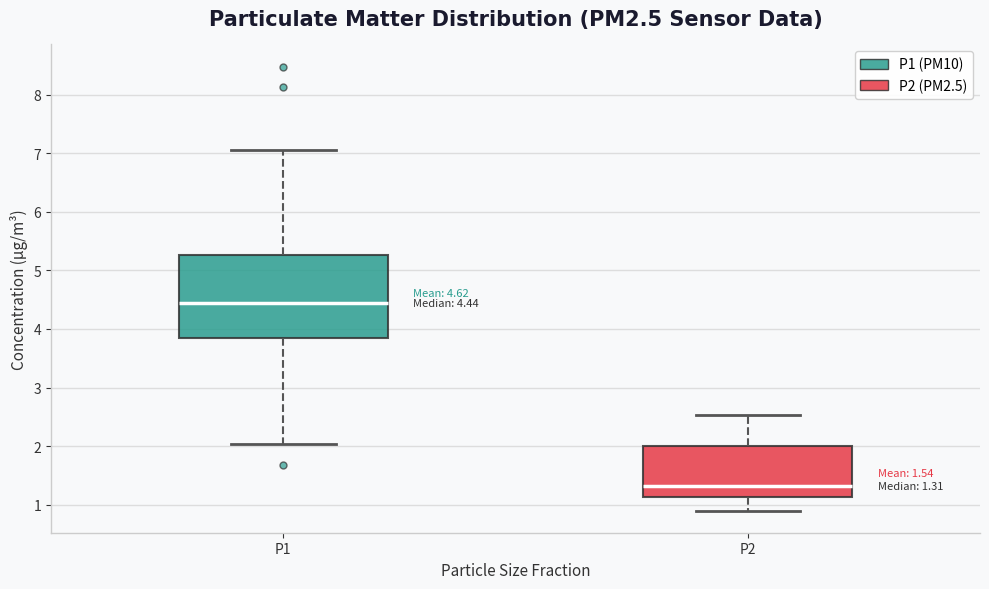

Comparing the boxes themselves (not the whiskers), which one is the tallest?

P1